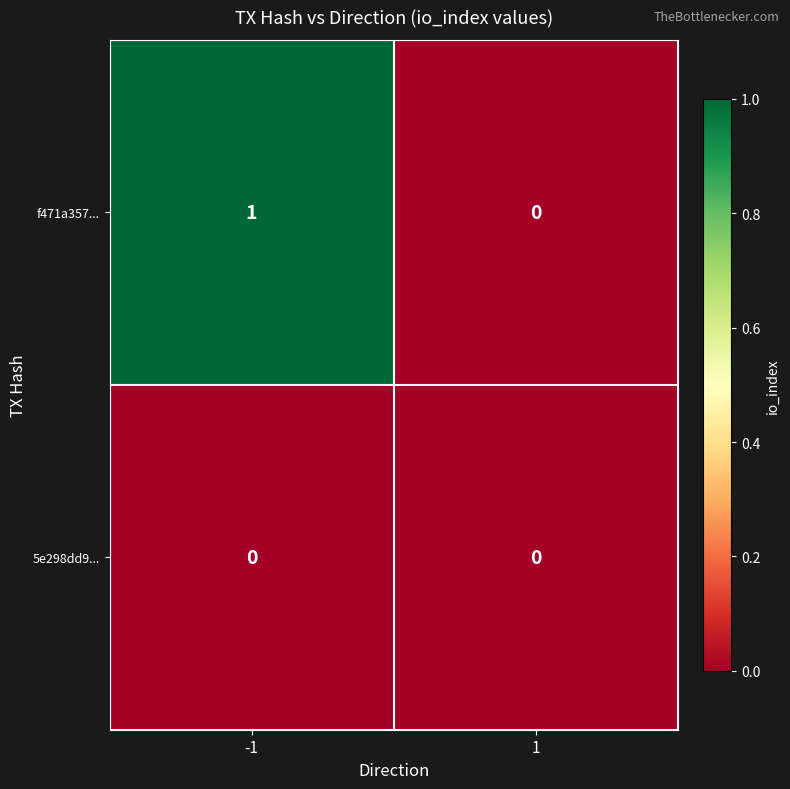

Is the value of f471a357... at -1 greater than the value of 5e298dd9... at 1?

Yes